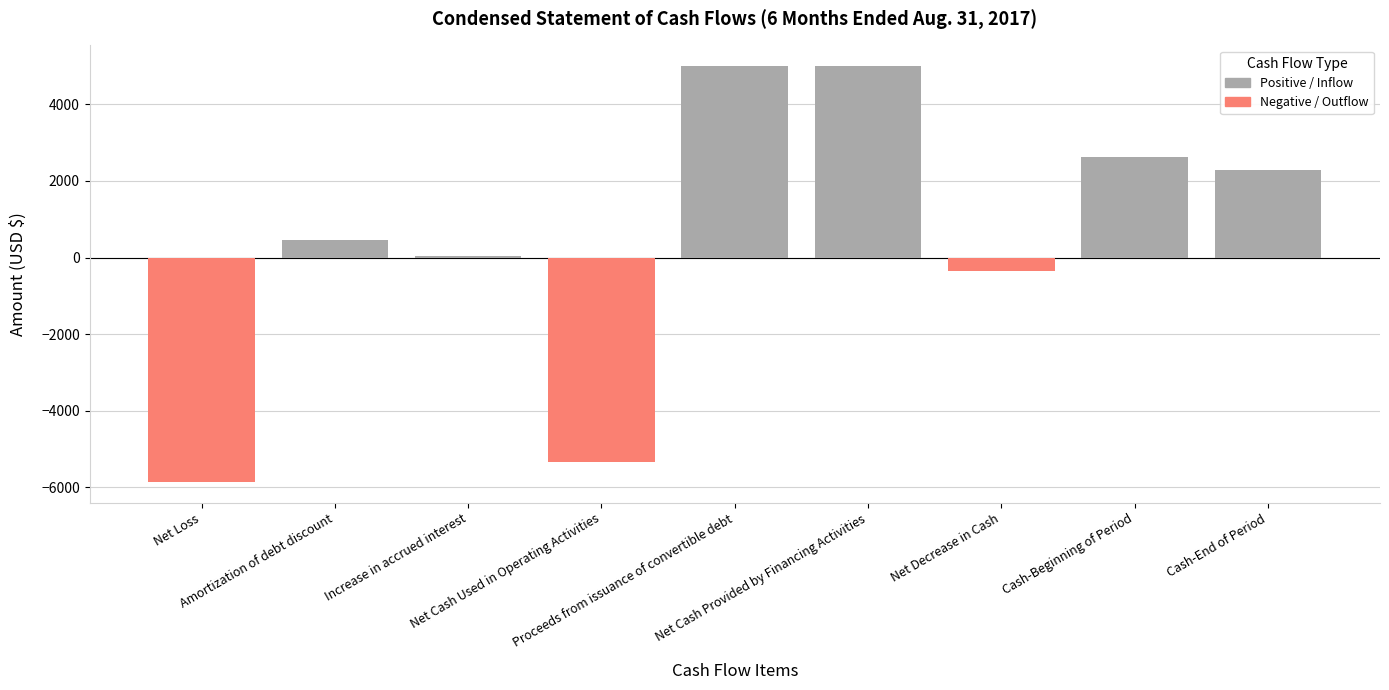

What is the label of the 1st bar from the right?

Cash-End of Period